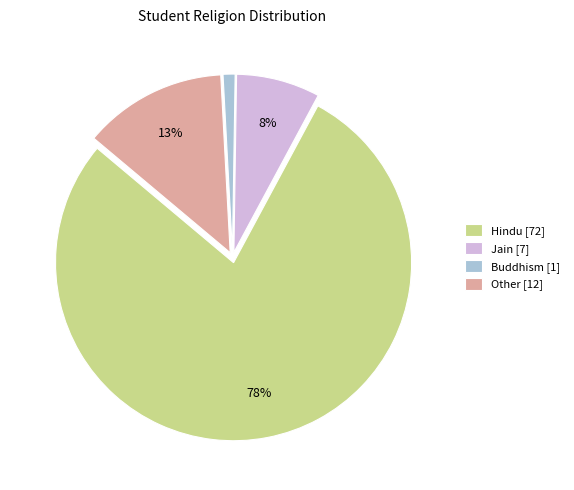

Between Jain [7] and Buddhism [1], which is larger?

Jain [7]